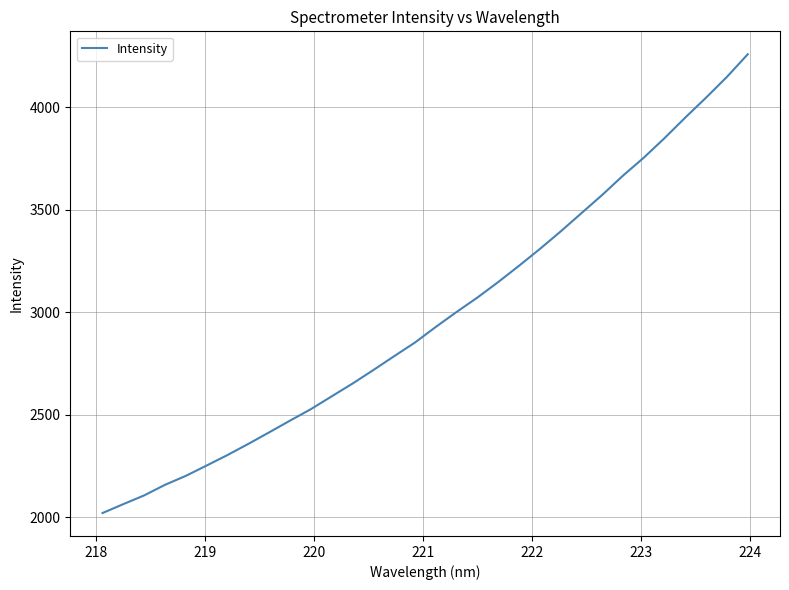

What is the minimum value shown in the chart?

2020.4